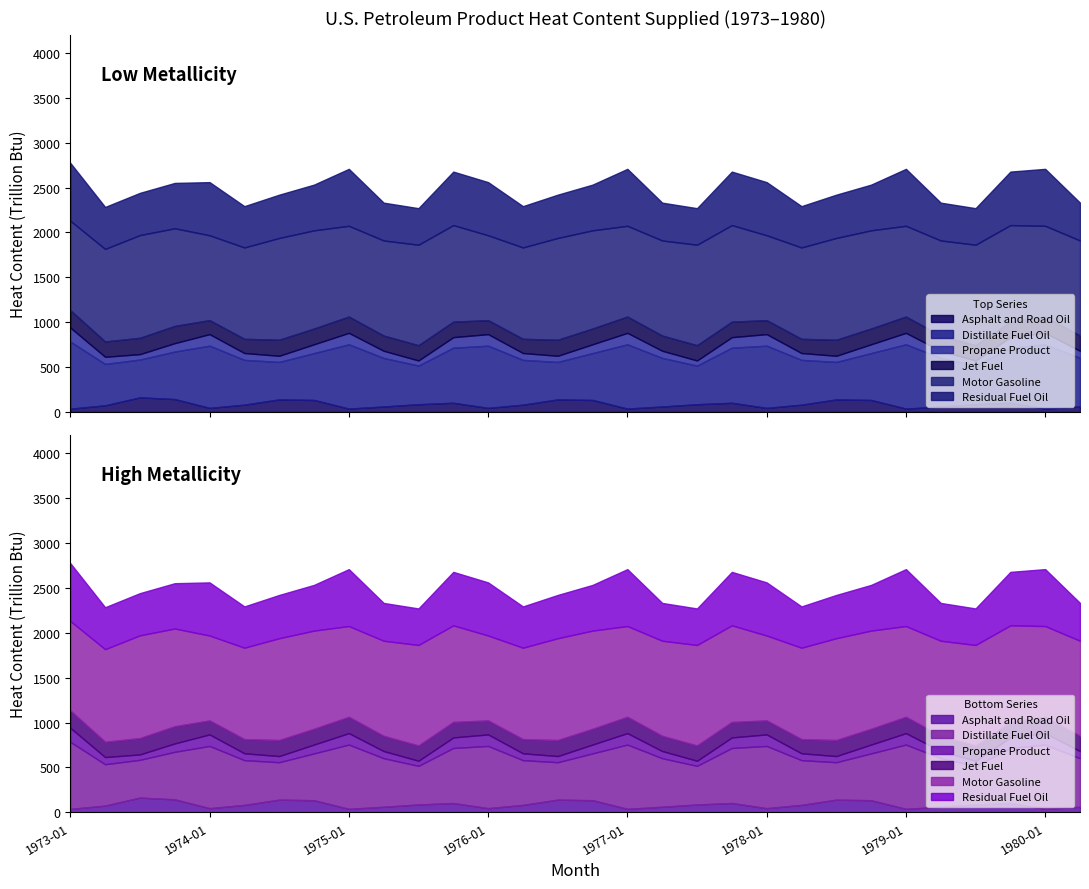

Which has a higher value, 1973-07 or 1976-01?

1973-07